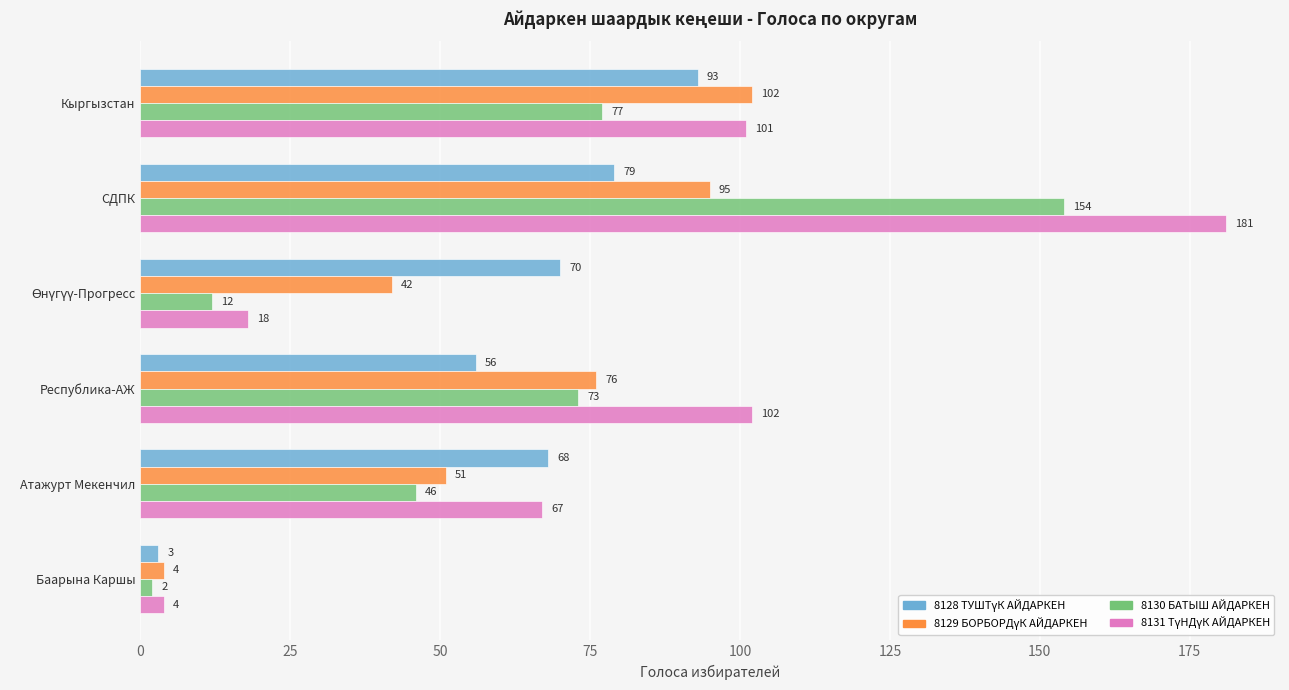

Which label corresponds to the largest value in the chart?

СДПК